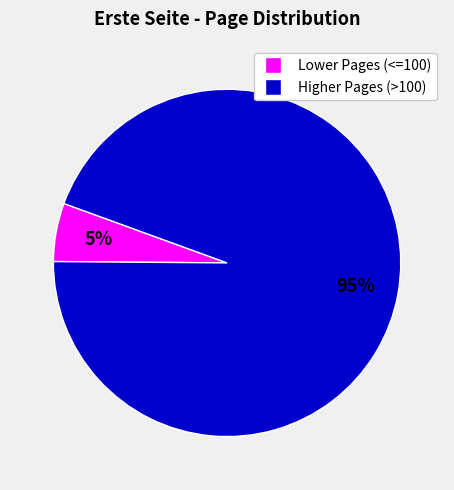

Is there any slice that represents more than half of the pie?

Yes